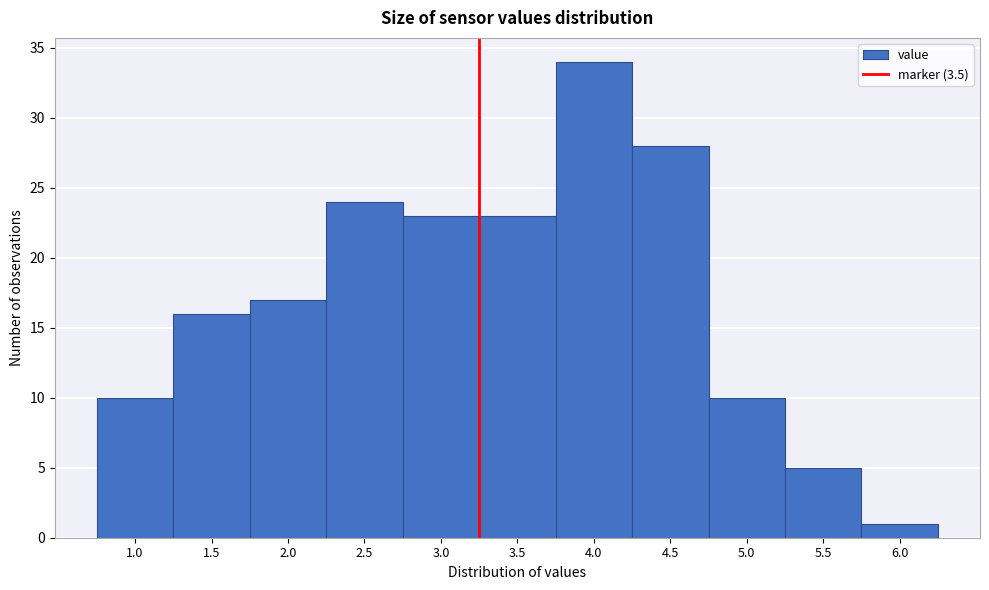

Reading left to right, list all the values displayed in this chart.

1.0=10	1.5=16	2.0=17	2.5=24	3.0=23	3.5=23	4.0=34	4.5=28	5.0=10	5.5=5	6.0=1